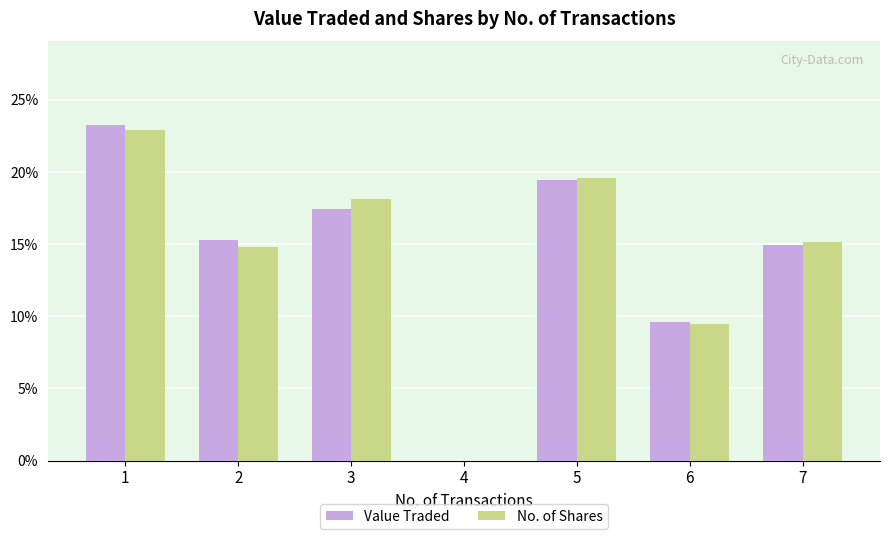

What is the highest value of the No. of Shares series?

22.9